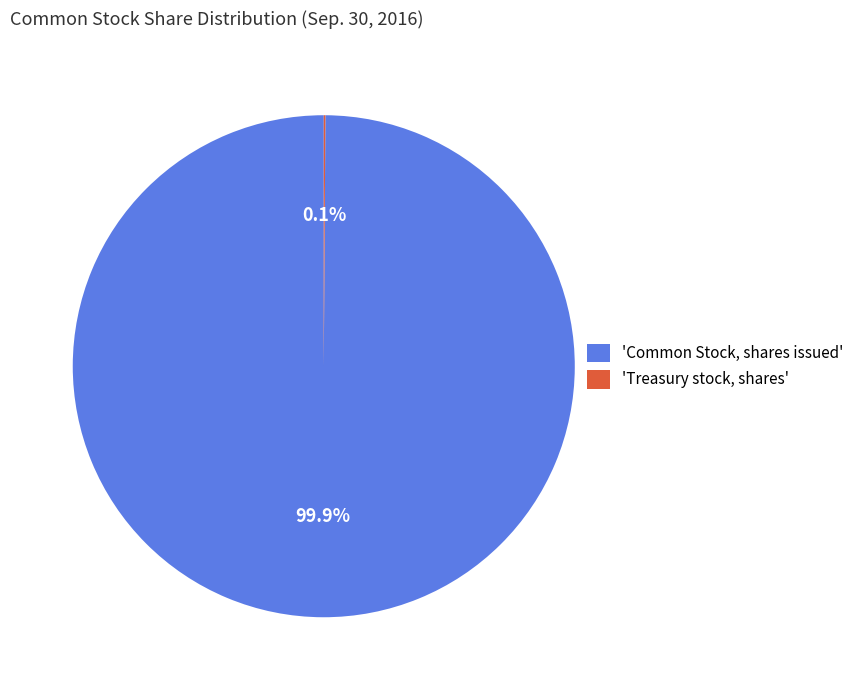

Does any single category account for the majority?

Yes